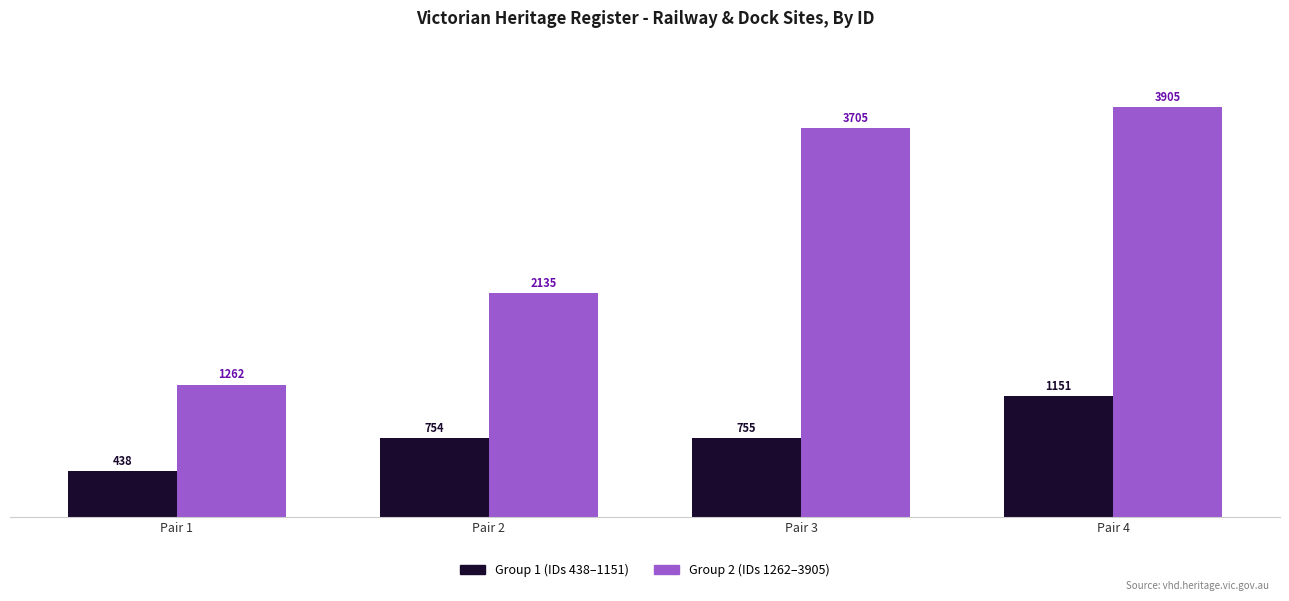

What is the sum of the Group 1 (IDs 438–1151) values at Pair 4 and Pair 2?

1905